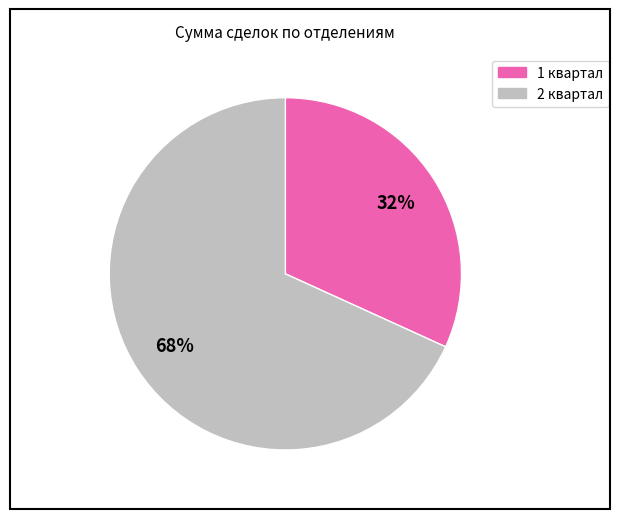

Is there any slice that represents more than half of the pie?

Yes